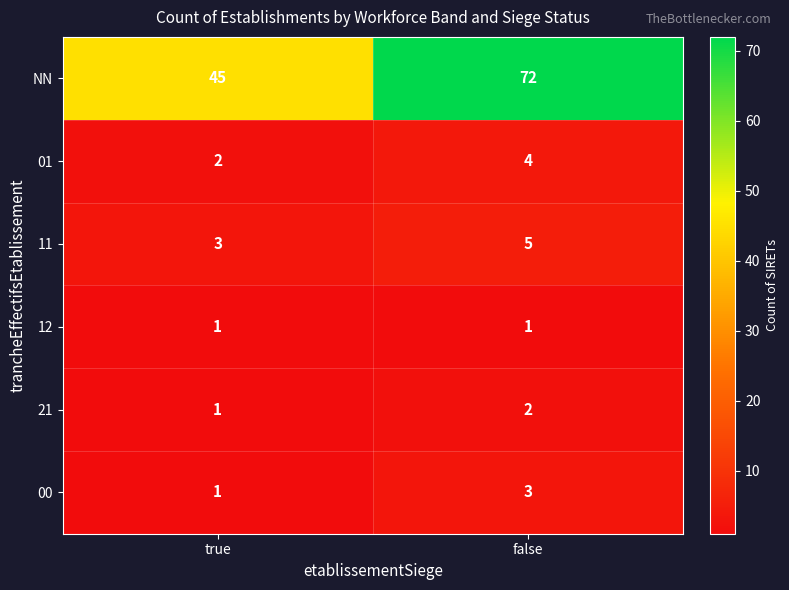

How many values in the 11 series are below 5?

1